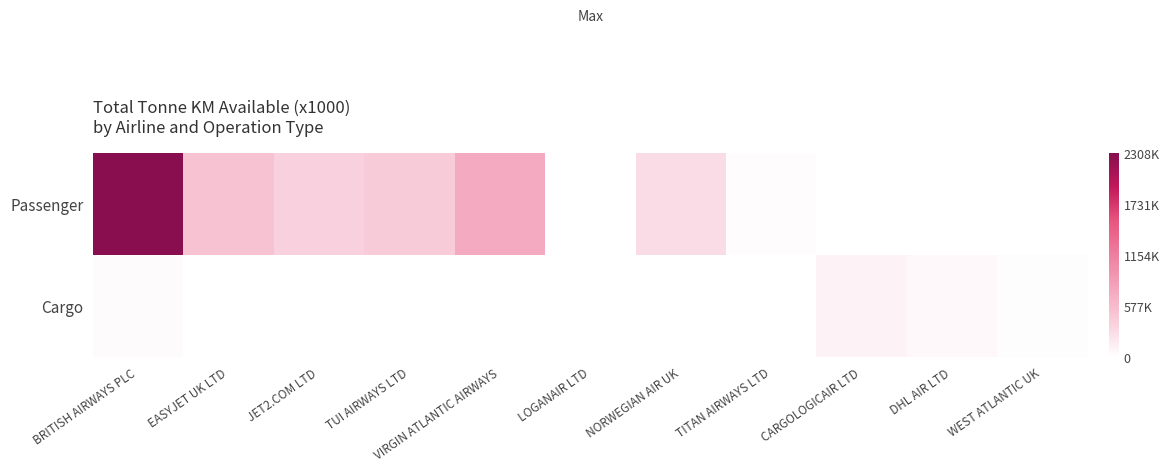

Which series has the largest total across all categories?

Passenger